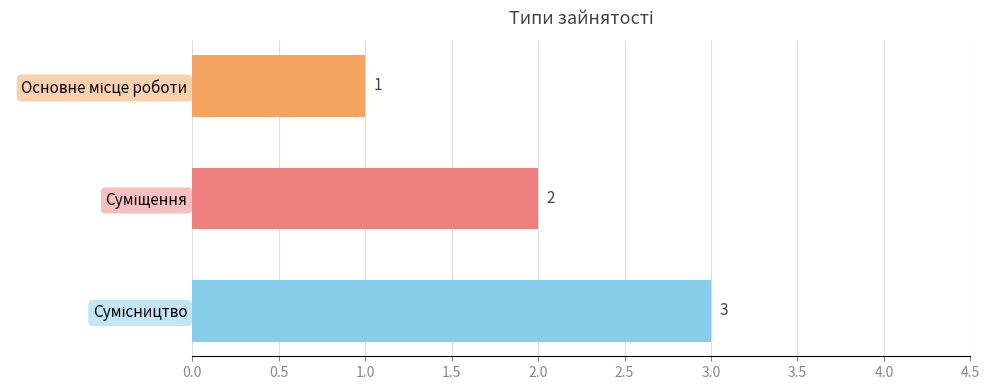

What is the value of the 1st bar from the top?

1